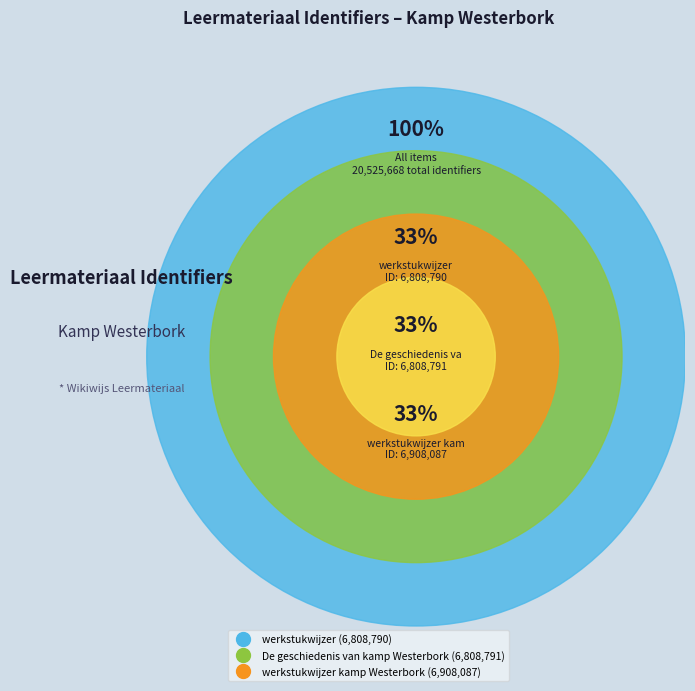

To the nearest percent, what is the average slice percentage?

33%